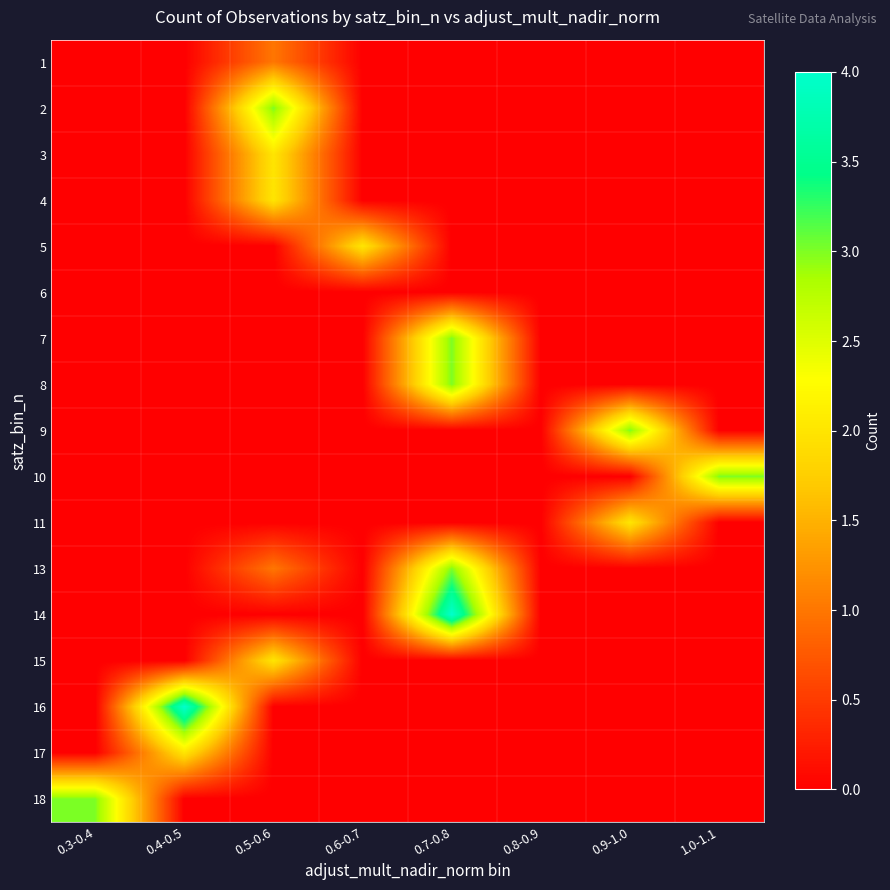

At which category is the sum across all series the highest?

0.7-0.8